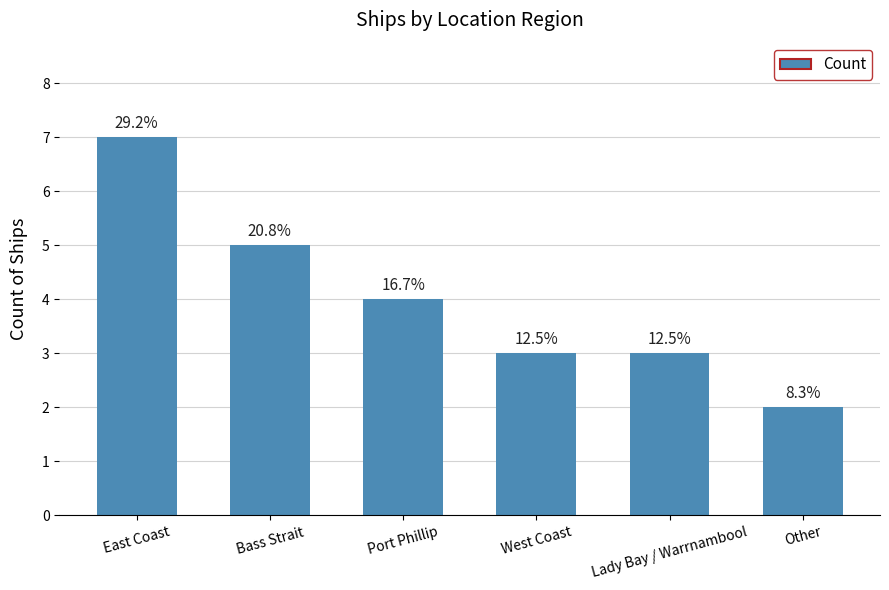

Reading left to right, extract all data points from this chart.

East Coast=7	Bass Strait=5	Port Phillip=4	West Coast=3	Lady Bay / Warrnambool=3	Other=2